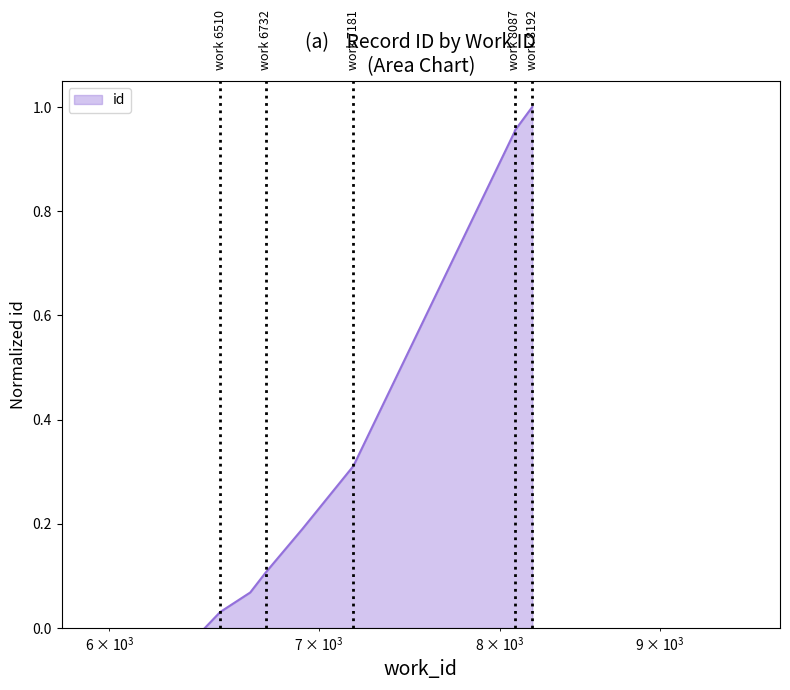

What is the greatest value displayed?

1.0